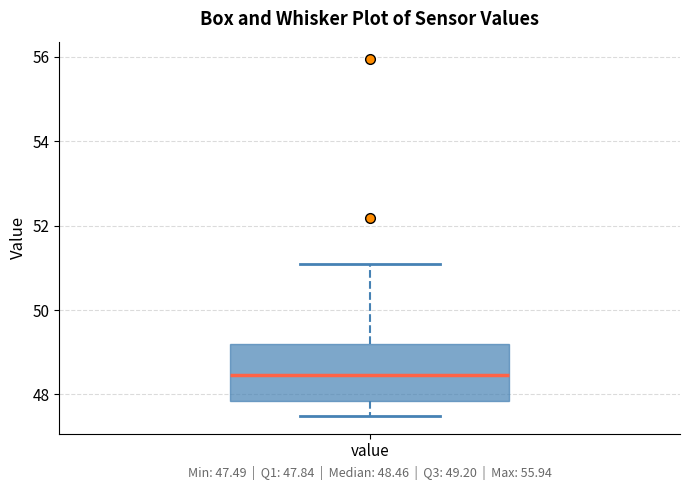

Transcribe this box plot: give where the median line is, the range the box spans, and where the two whiskers end, as read against the y-axis. The values are not printed on the chart, so give them approximately, as read against the axis.

median 48.4, box 47.8 to 49.2, whiskers 47.4 to 51.0